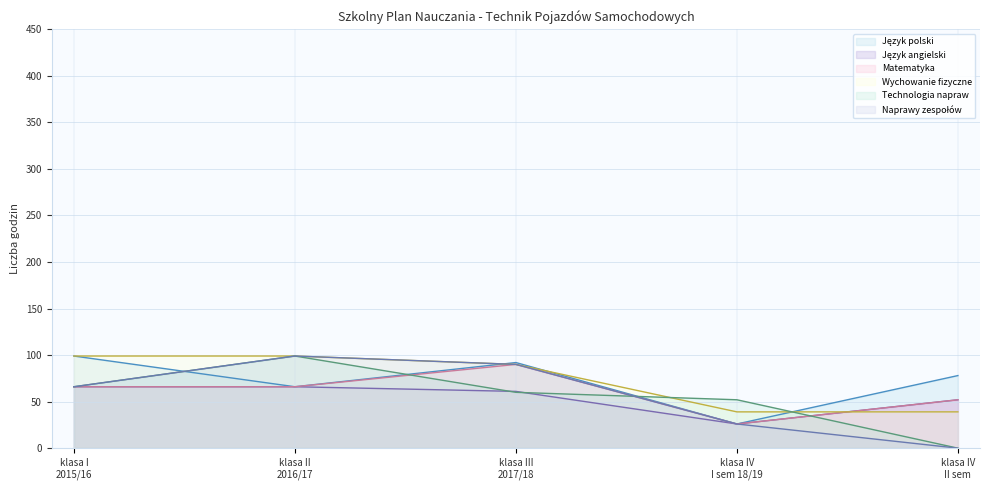

Which series has the largest range (max minus min)?

Technologia napraw